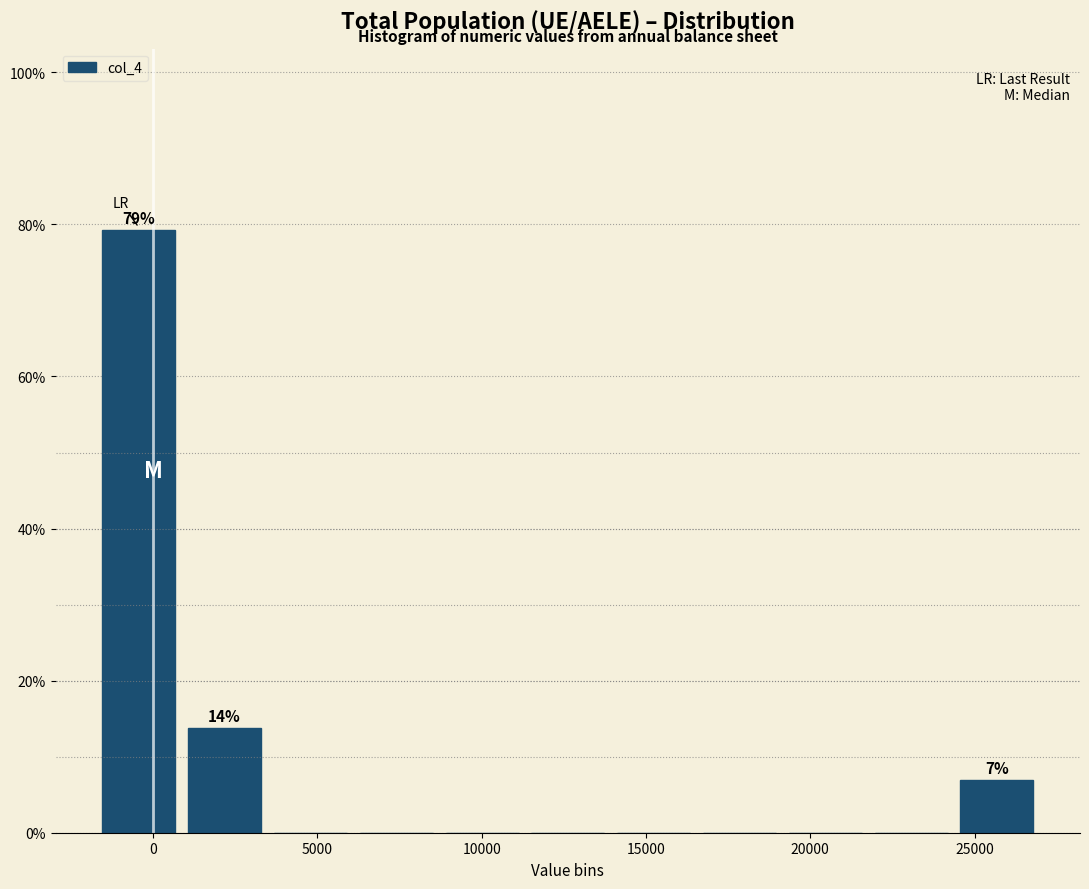

Over which range of the x-axis is the bar tallest?

-1500 to 1000